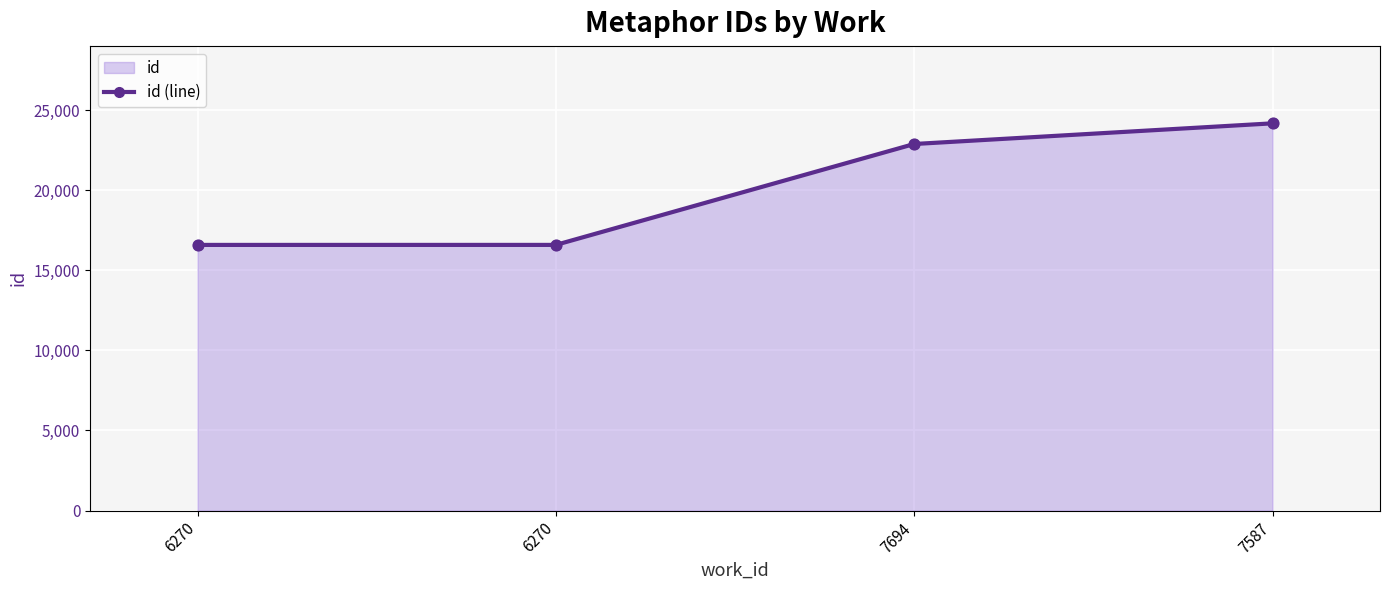

What is the ratio of the value at 6270 to the value at 7587?

0.7